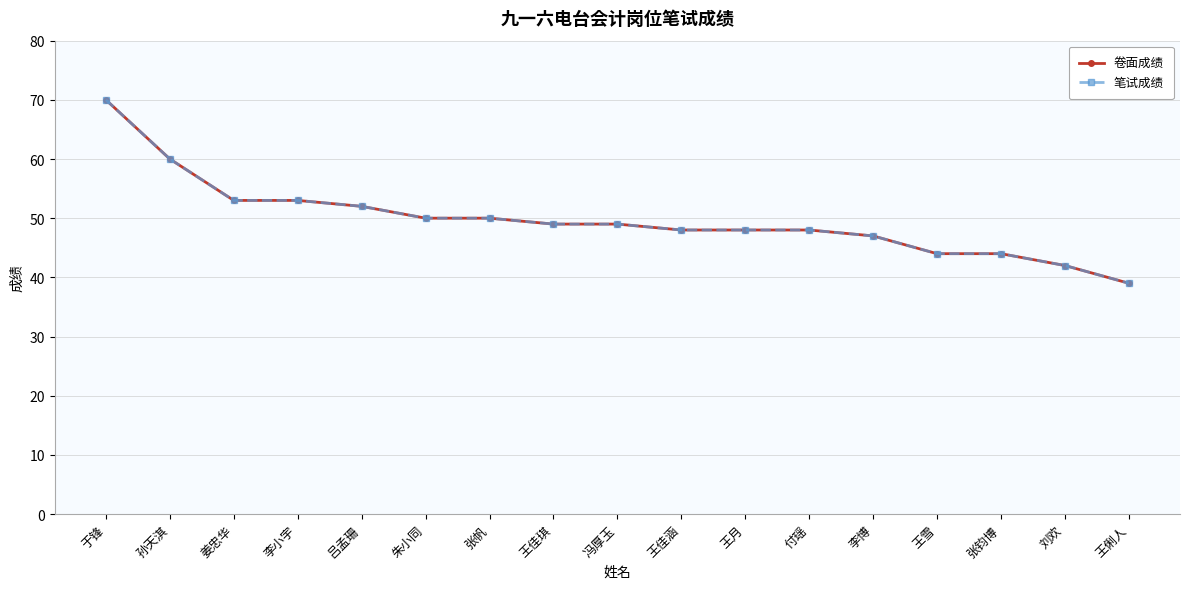

Which series has the largest range (max minus min)?

卷面成绩